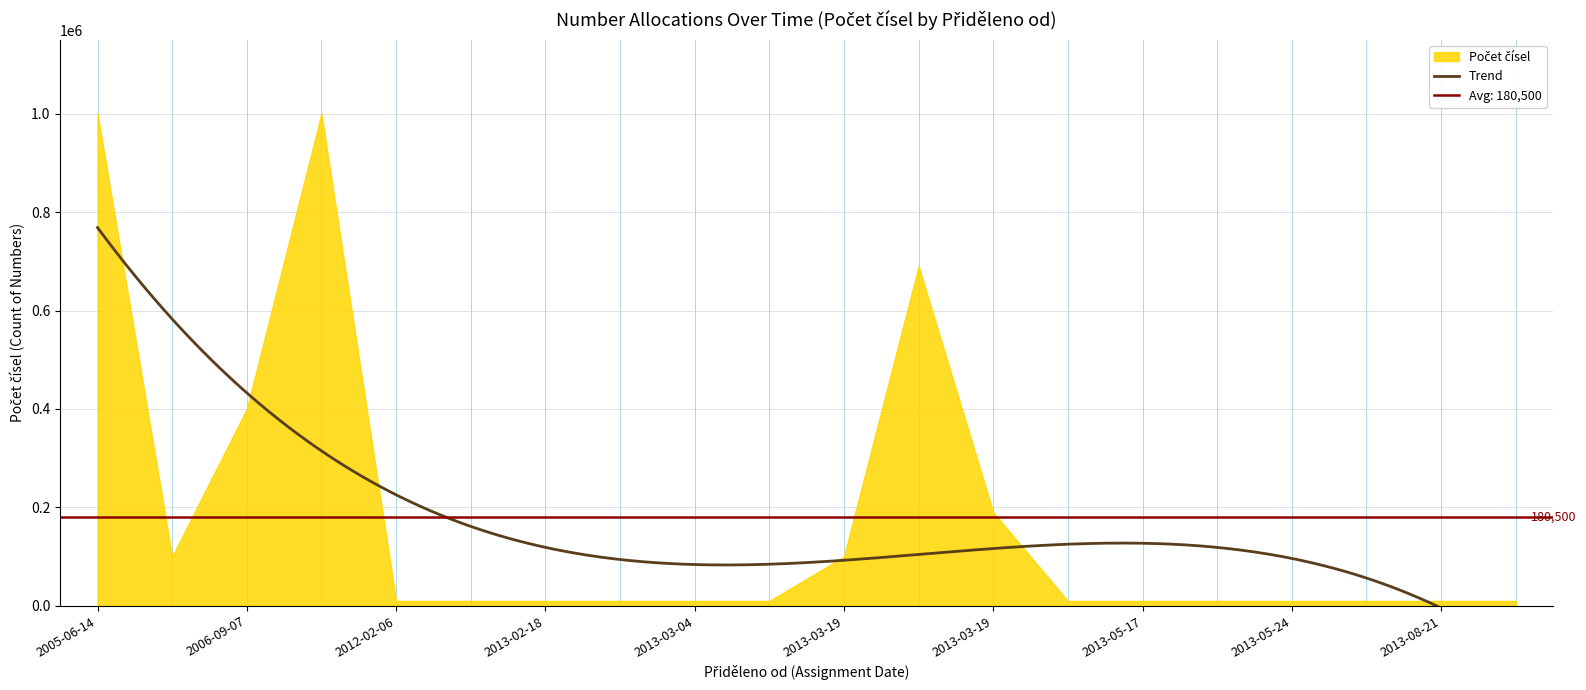

What is the average value?

180500